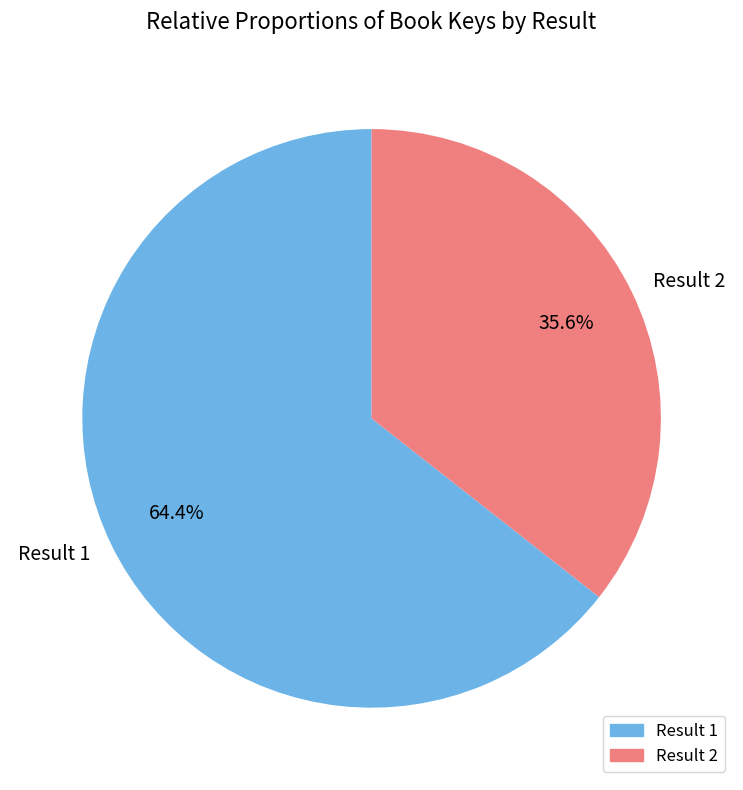

Rank the categories by value from highest to lowest.

Result 1, Result 2